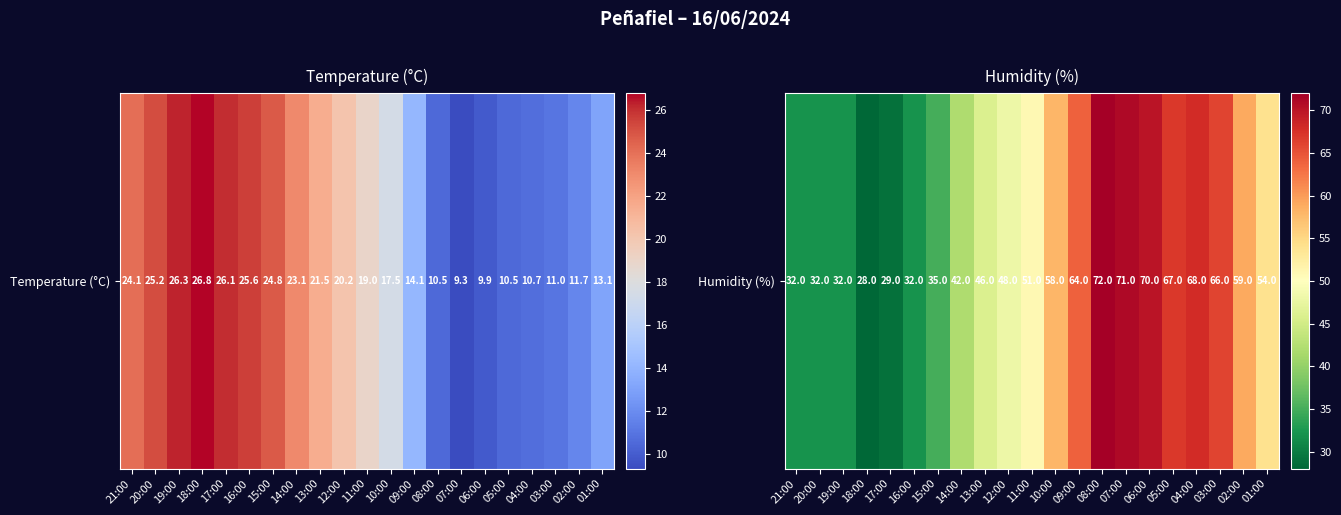

What is the maximum value shown in the chart?

72